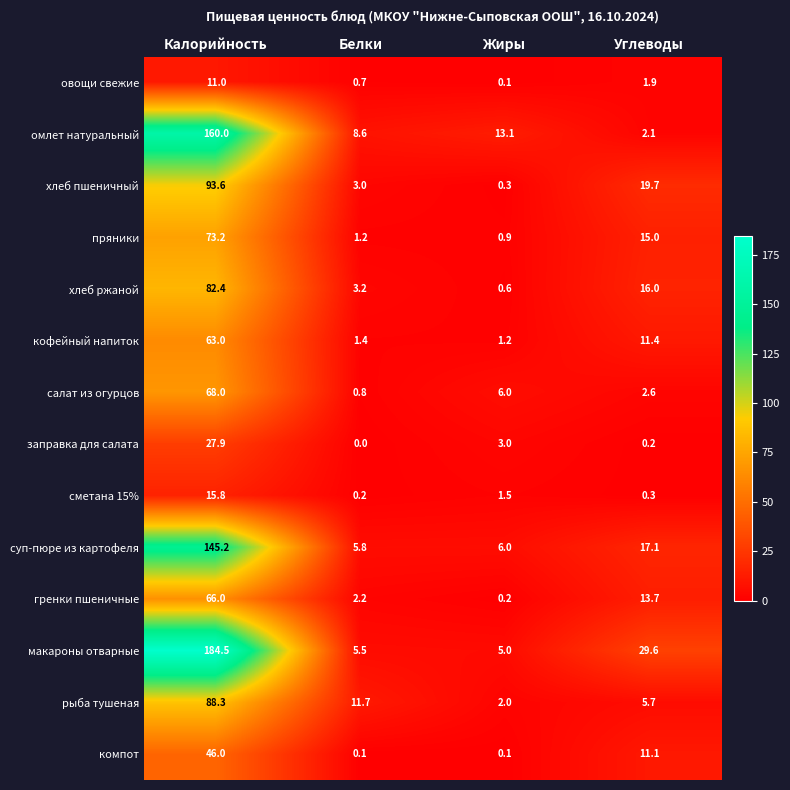

Which series changed the most between Калорийность and Углеводы?

омлет натуральный